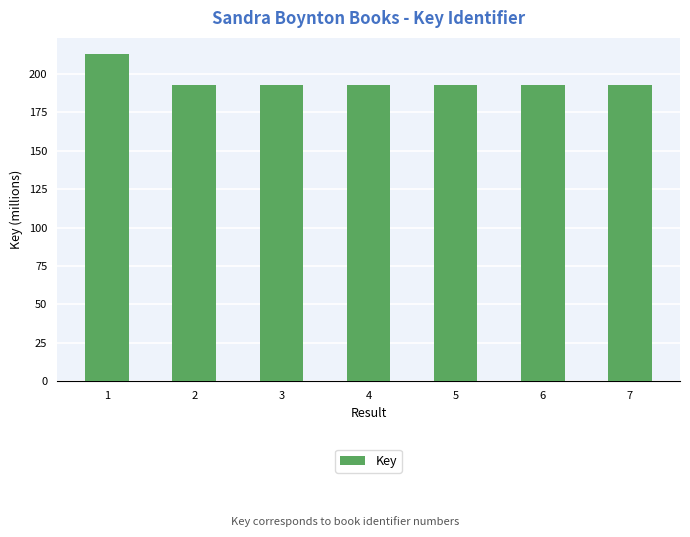

Is it true that the value at 2 is 192.8?

True